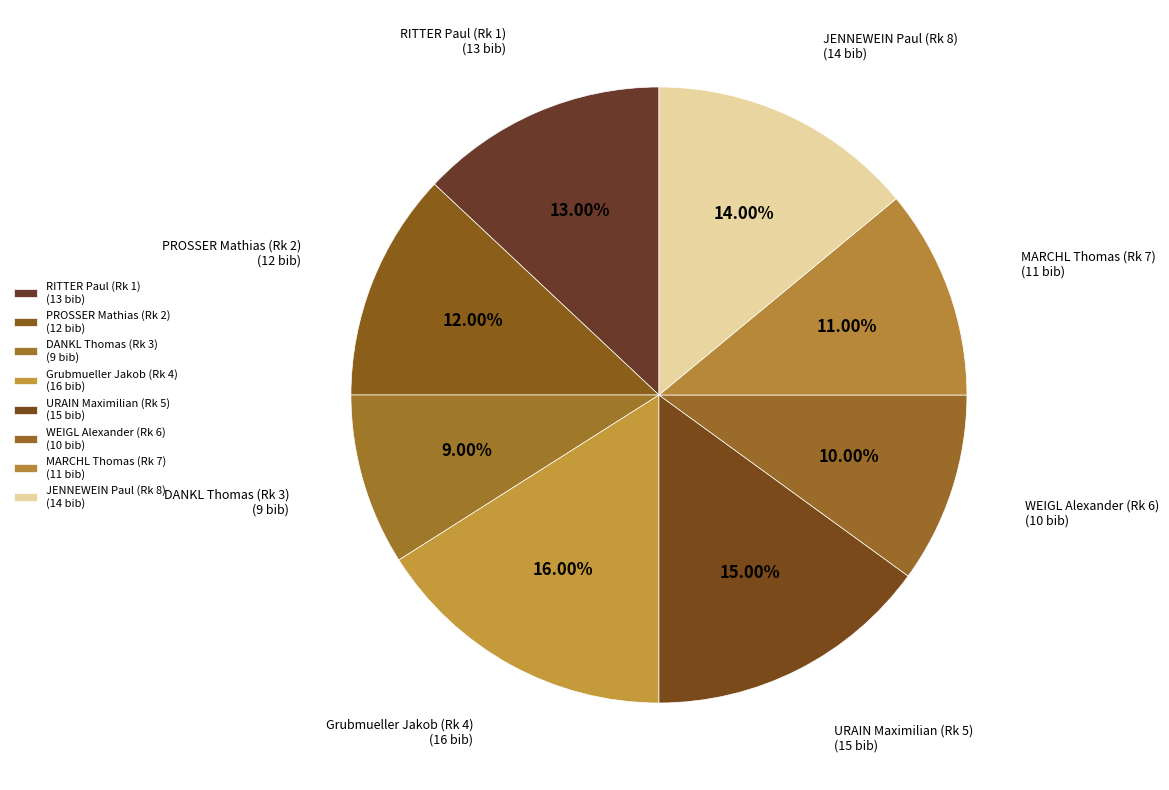

How many slices are in this pie chart?

8